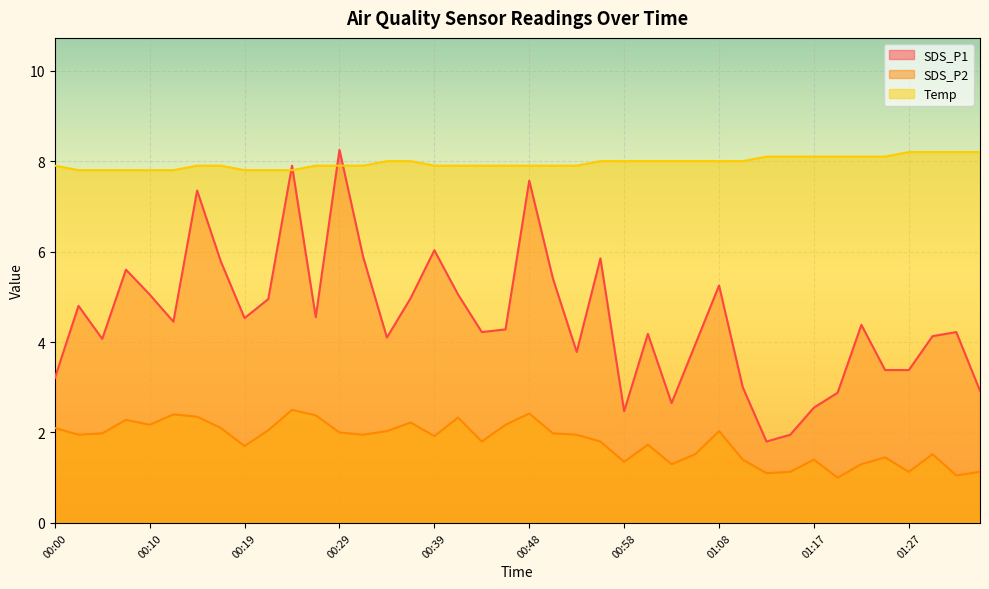

List the labels in order of SDS_P2 value, smallest first.

01:20, 01:32, 01:13, 01:15, 01:27, 01:34, 01:03, 01:22, 00:58, 01:10, 01:17, 01:25, 01:05, 01:30, 00:19, 01:00, 00:43, 00:56, 00:39, 00:02, 00:31, 00:53, 00:05, 00:51, 00:29, 00:34, 01:08, 00:22, 00:00, 00:17, 00:10, 00:46, 00:36, 00:07, 00:41, 00:14, 00:26, 00:12, 00:48, 00:24